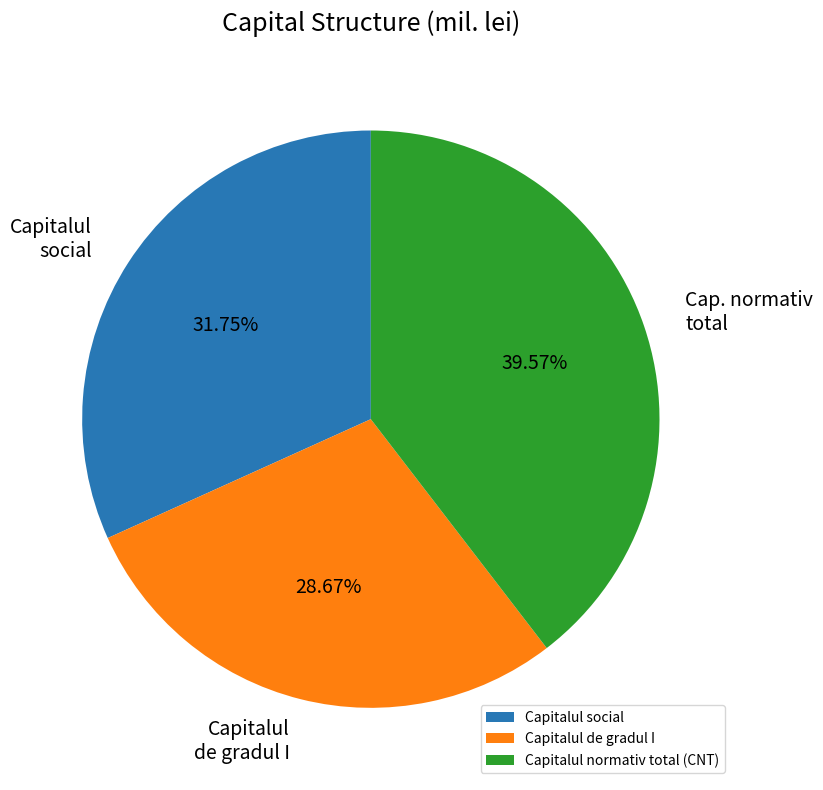

To the nearest percent, what is the combined percentage of Capitalul de gradul I and Capitalul normativ total (CNT)?

68%